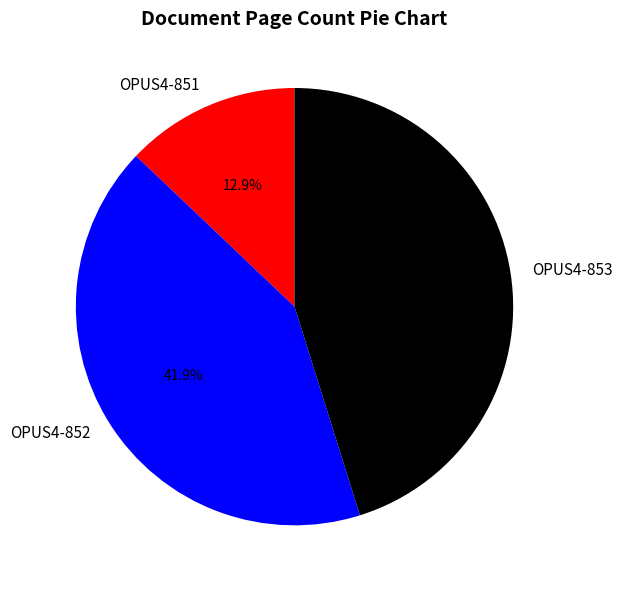

Count the number of slices in the pie.

3